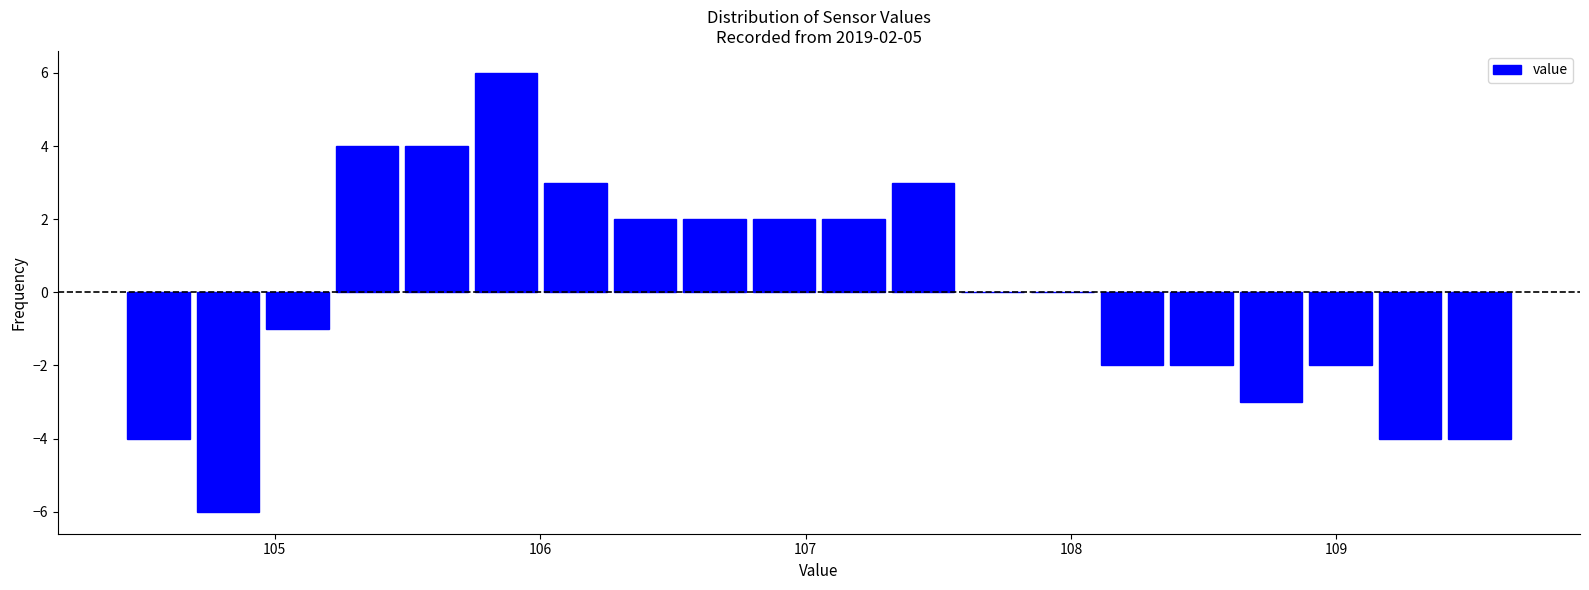

Read against the x-axis, roughly where is the centre of the tallest bar?

105.9